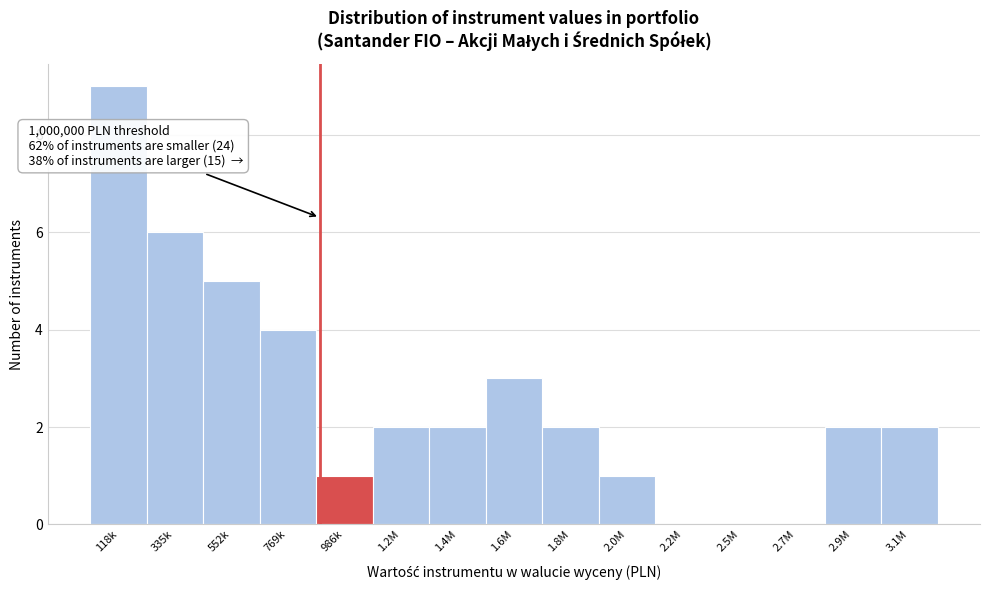

Reading right to left, extract all data points from this chart.

3.1M=2	2.9M=2	2.7M=0	2.5M=0	2.2M=0	2.0M=1	1.8M=2	1.6M=3	1.4M=2	1.2M=2	986k=1	769k=4	552k=5	335k=6	118k=9